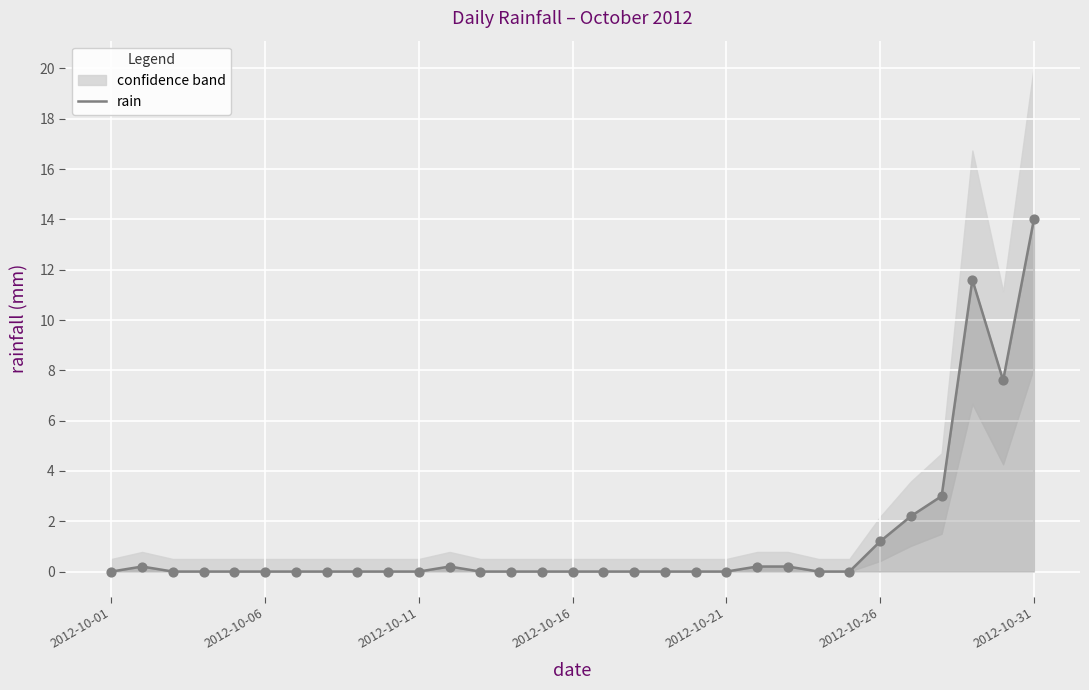

What is the change in value from 14 to 21?

+0.2